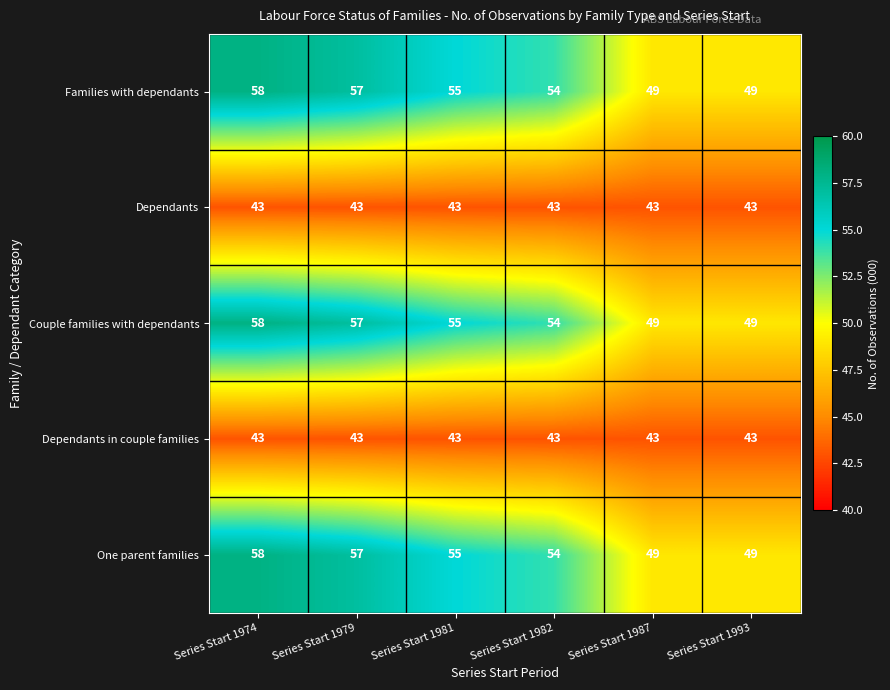

Count the number of data series in this chart.

5